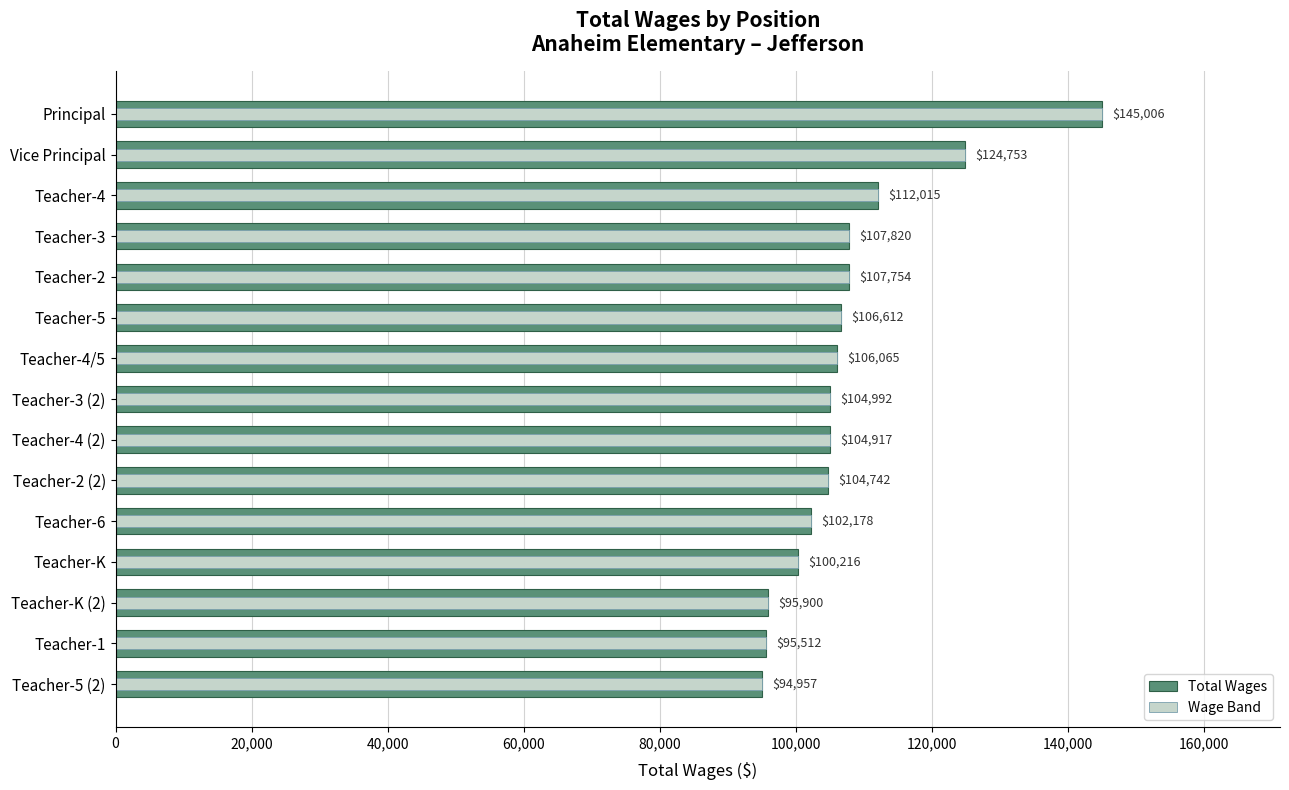

What are all the series names shown in the legend?

Total Wages, Wage Band